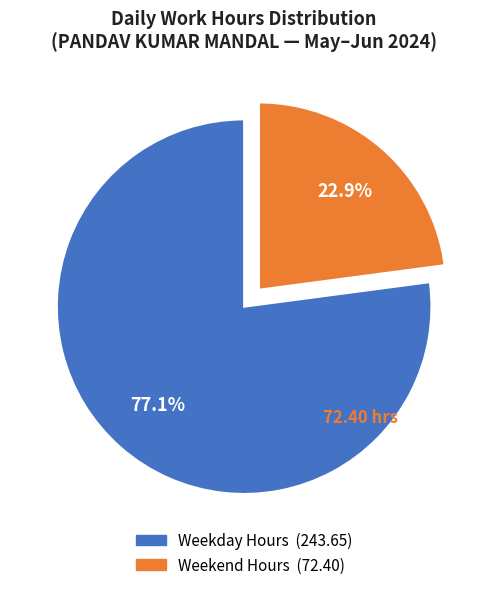

Is there a majority slice in this chart?

Yes